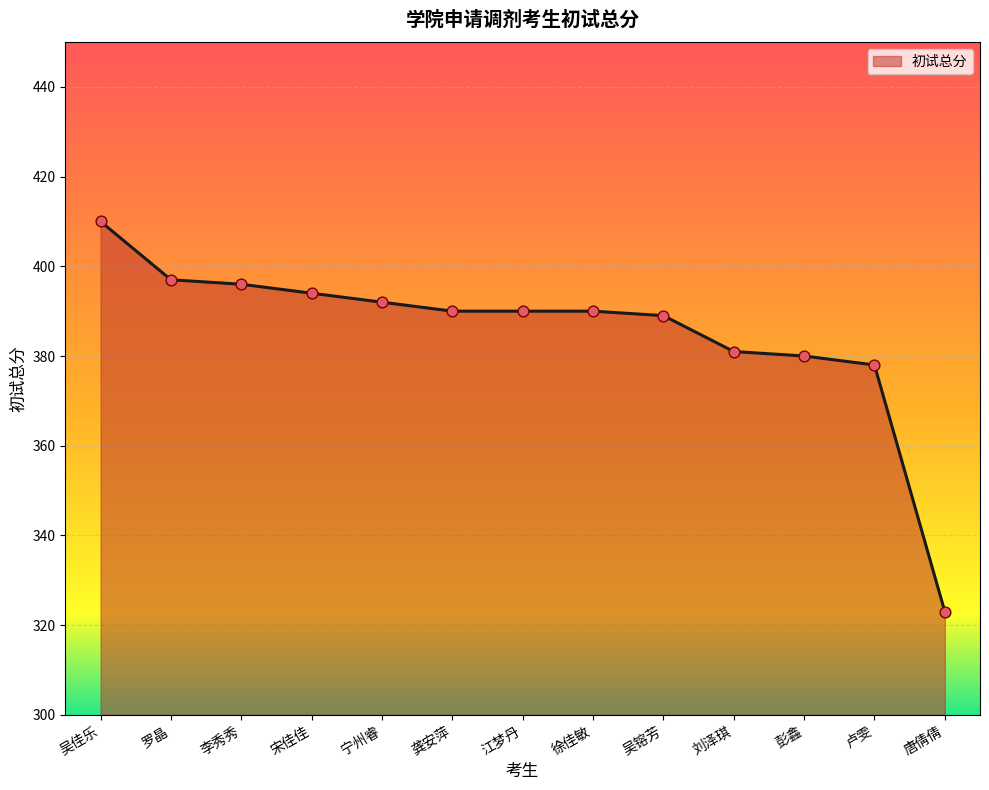

Between 卢雯 and 江梦丹, which is larger?

江梦丹